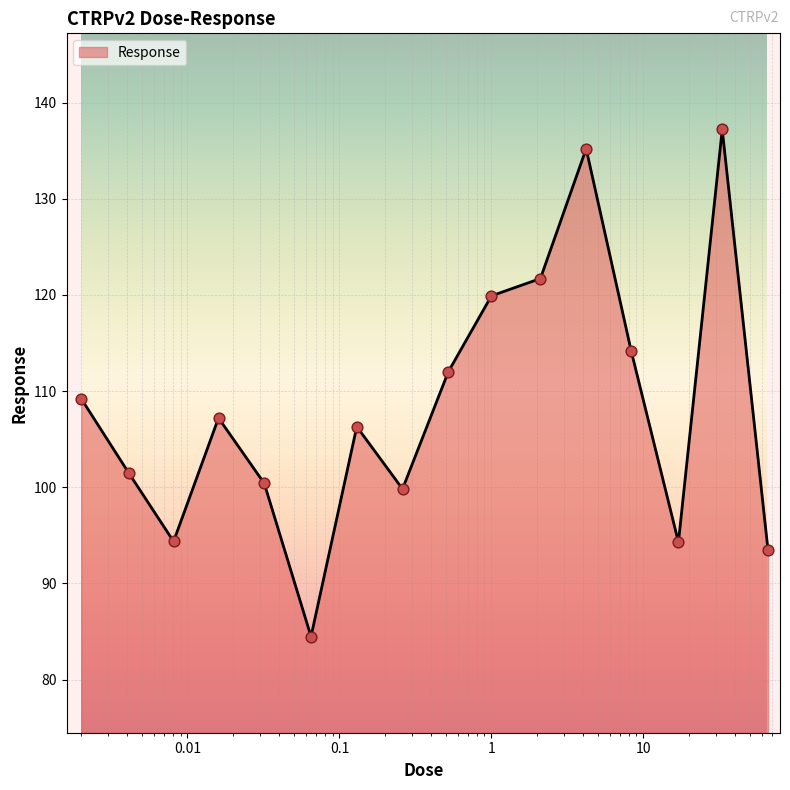

What is the smallest value displayed?

84.5